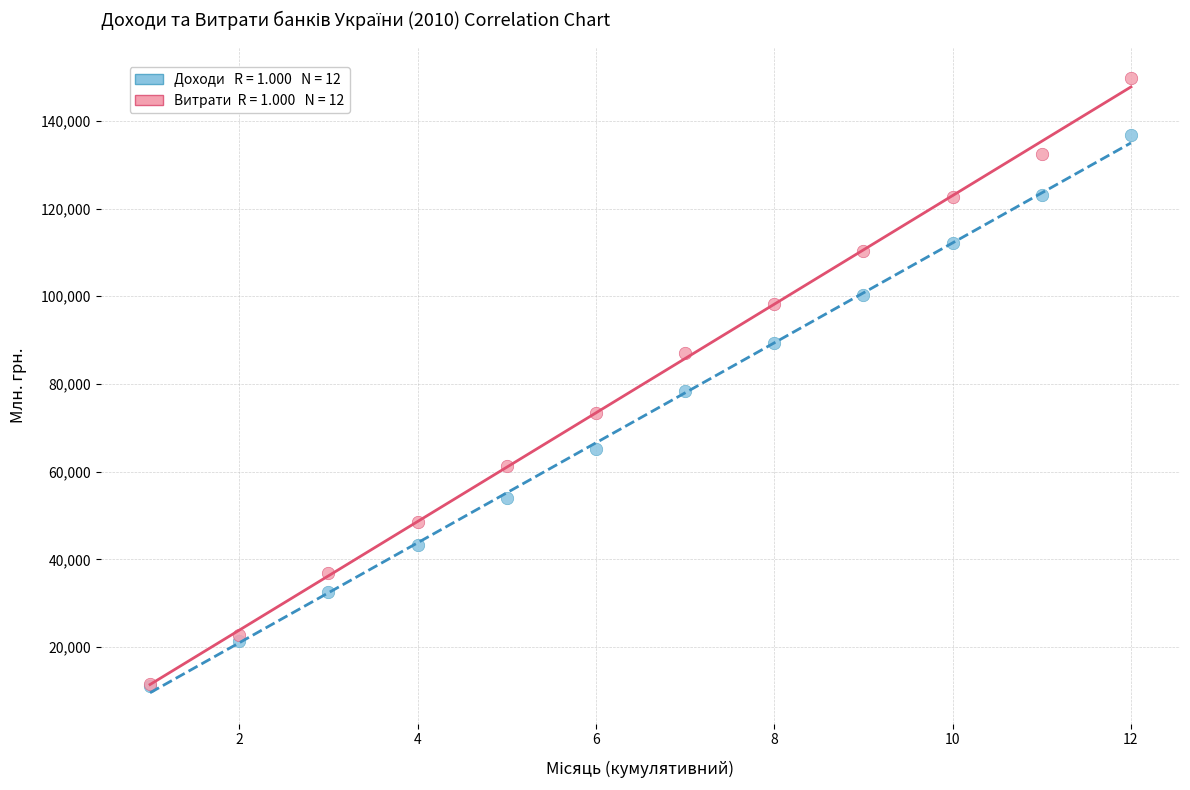

Across all series, what Y value is closest to 80463?

78378.4